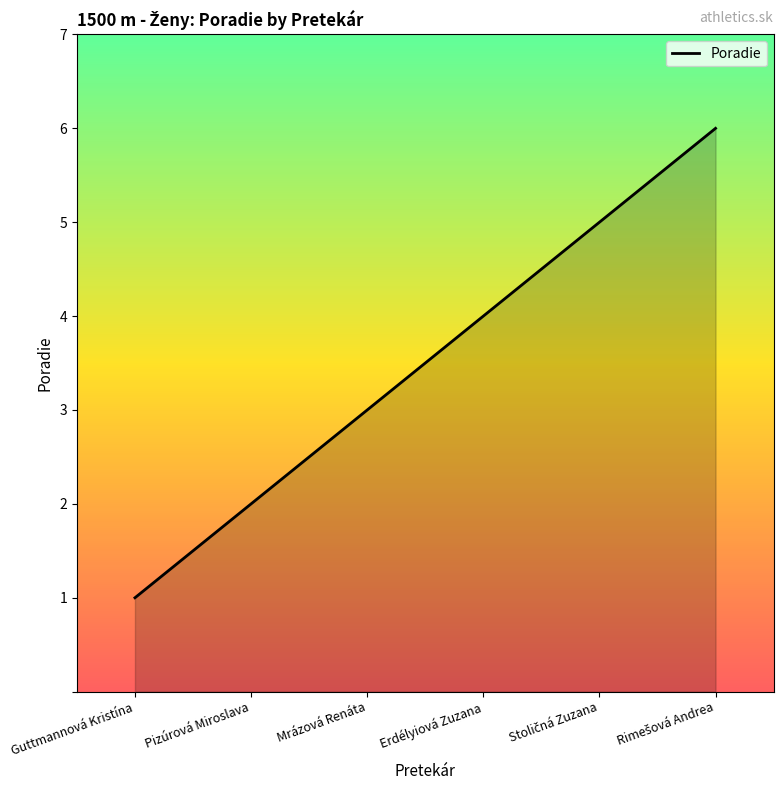

What position from the left is Guttmannová Kristína?

1